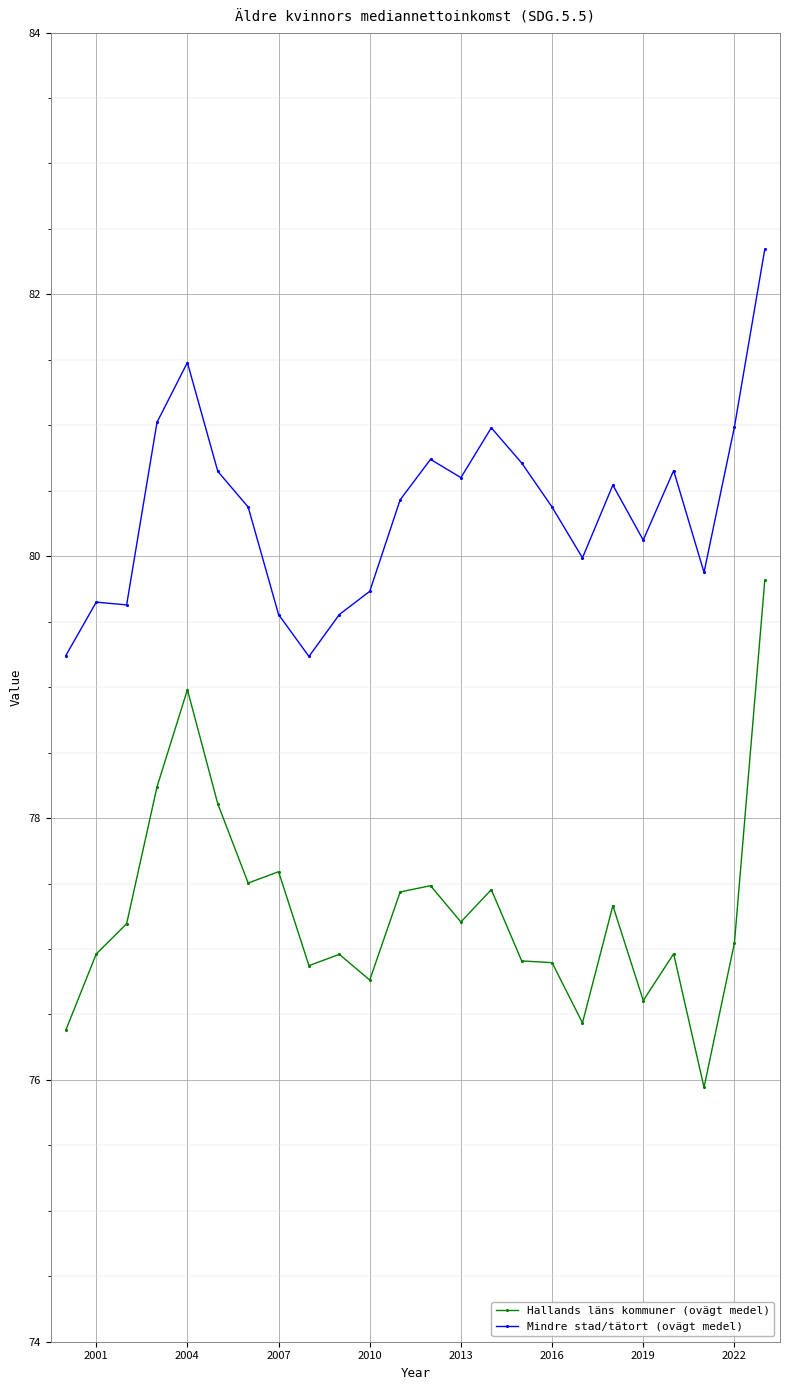

True or false: Mindre stad/tätort (ovägt medel) and Hallands läns kommuner (ovägt medel) cross at least once.

False